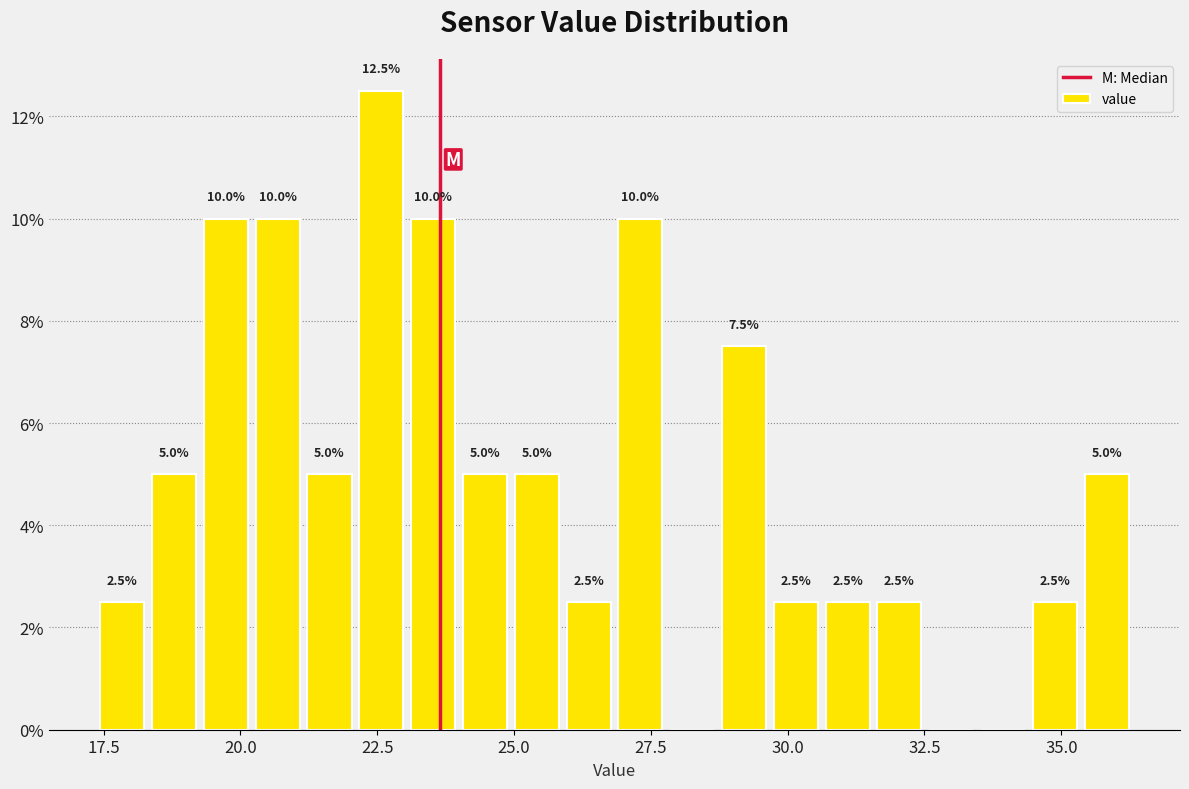

Read against the x-axis, roughly where is the centre of the tallest bar?

22.5